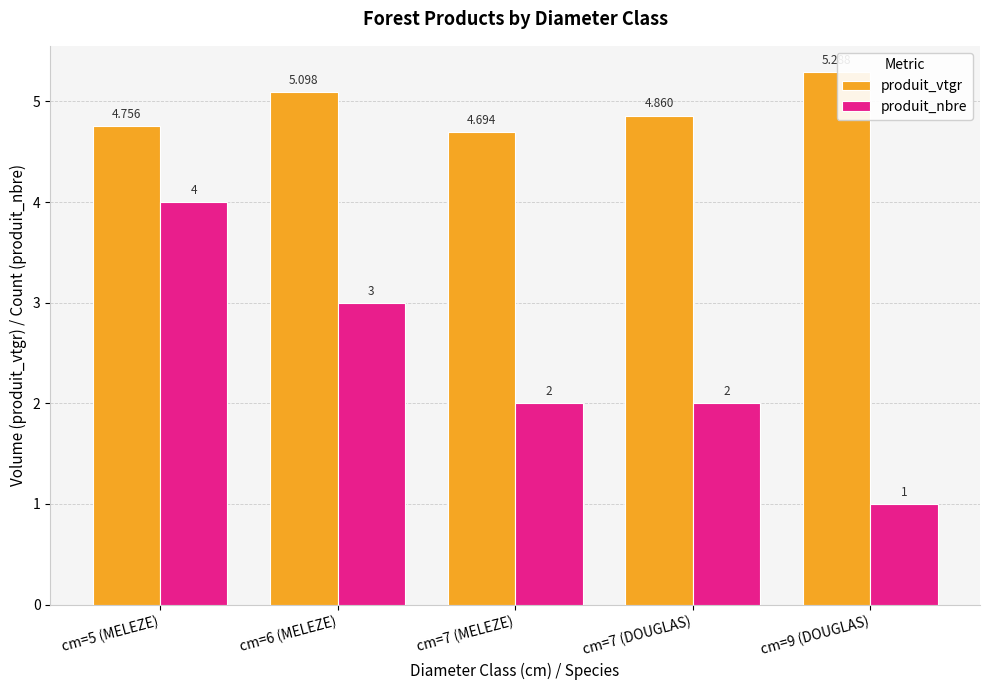

How many distinct data groups are displayed?

2